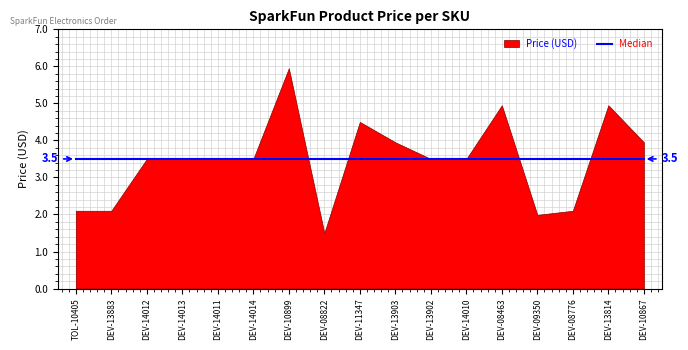

How many lines are shown in the chart?

2